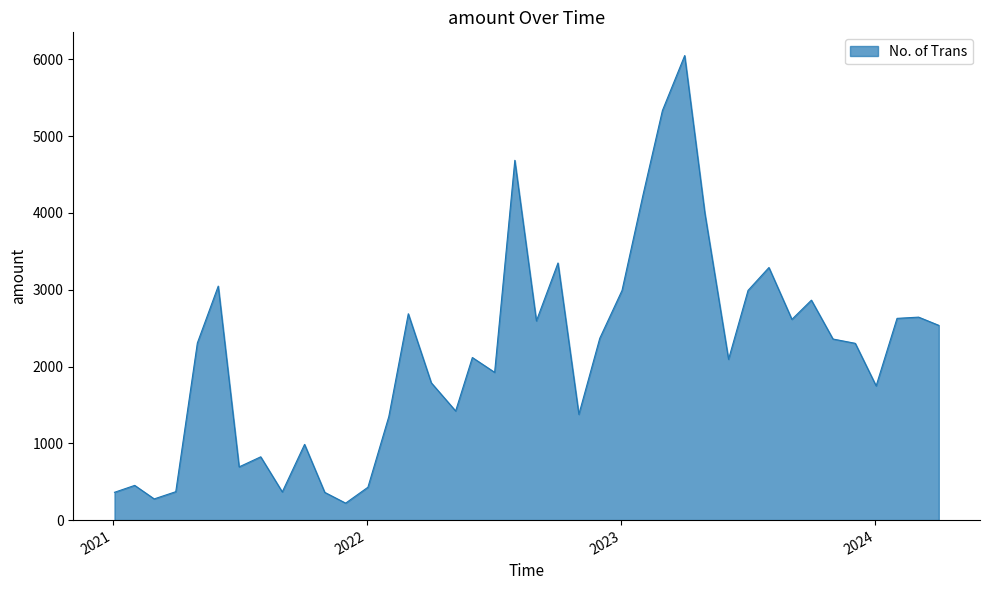

What is the difference between the maximum and minimum values?

5828